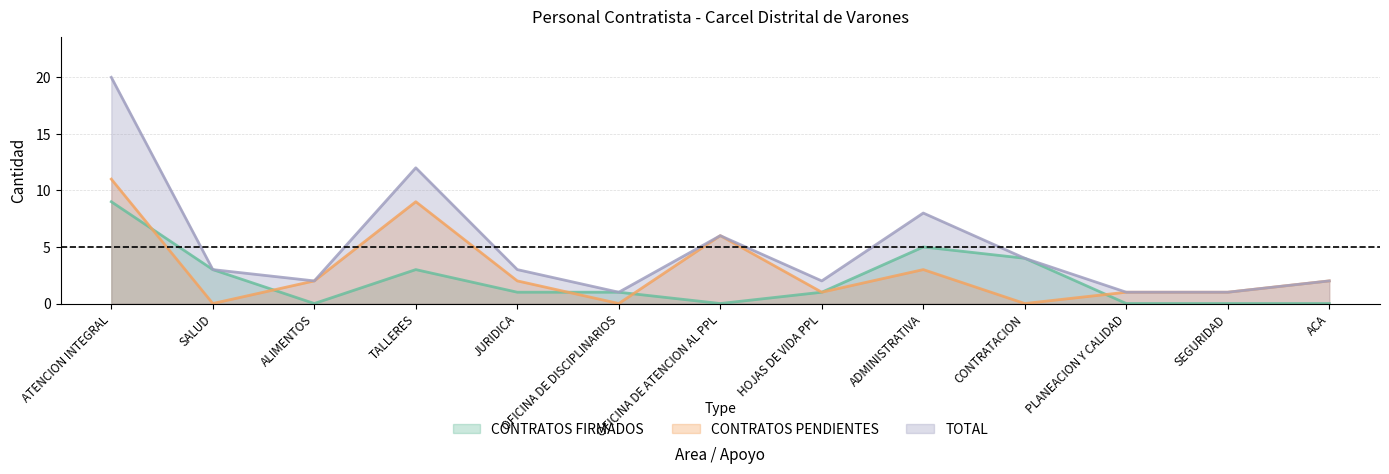

True or false: TOTAL has a value of 12 at TALLERES.

True